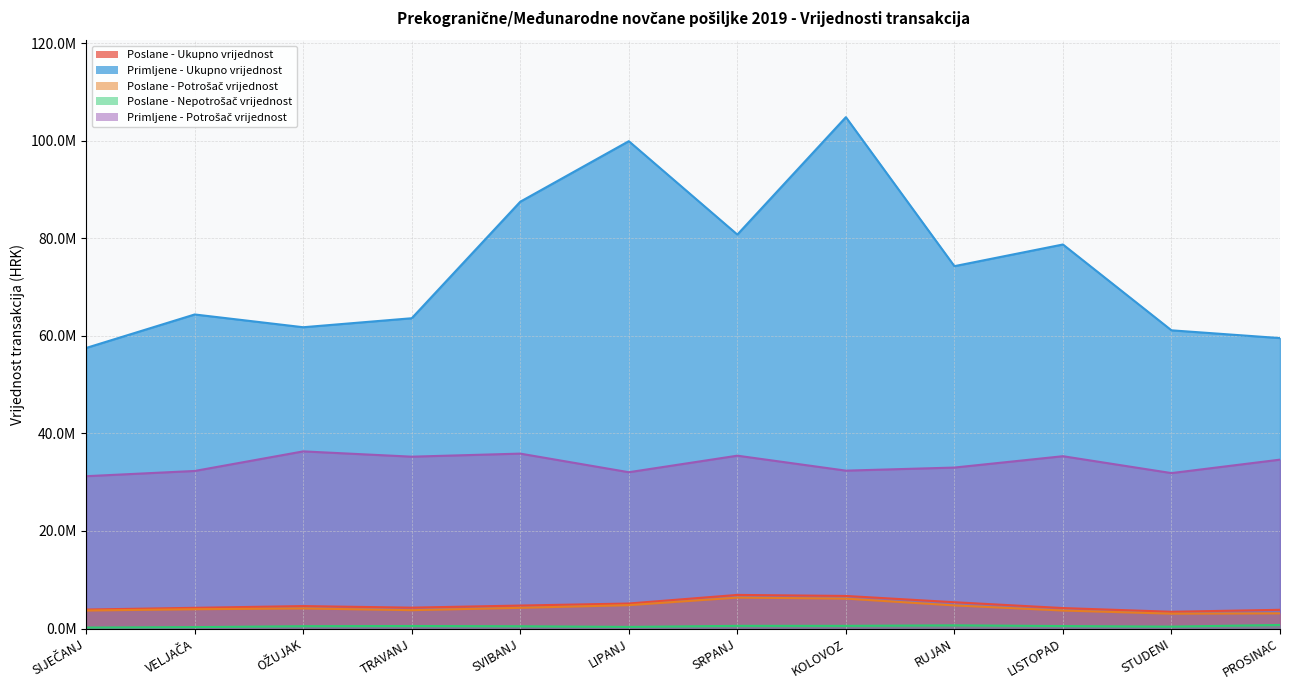

True or false: Primljene - Potrošač vrijednost and Poslane - Ukupno vrijednost intersect in this chart.

False